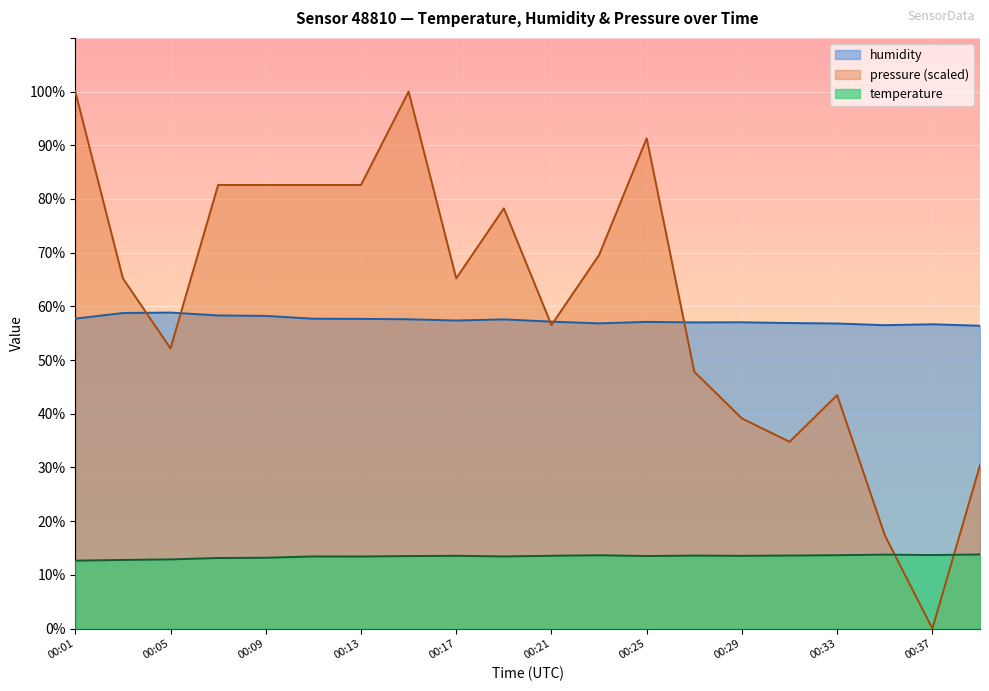

The humidity series shows 57.0 at 00:27. True or false?

True